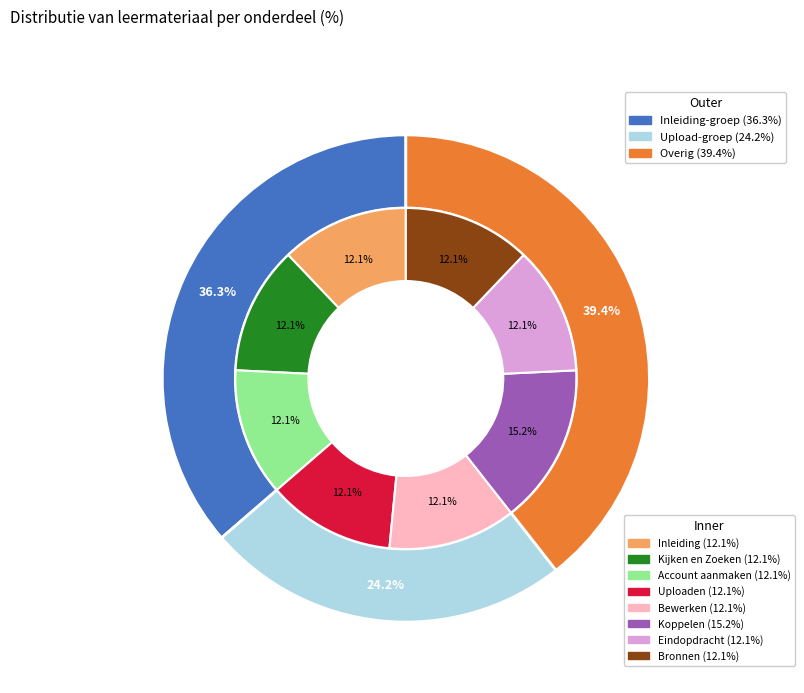

What is the ratio of the value at Uploaden to the value at Kijken en Zoeken?

1.0